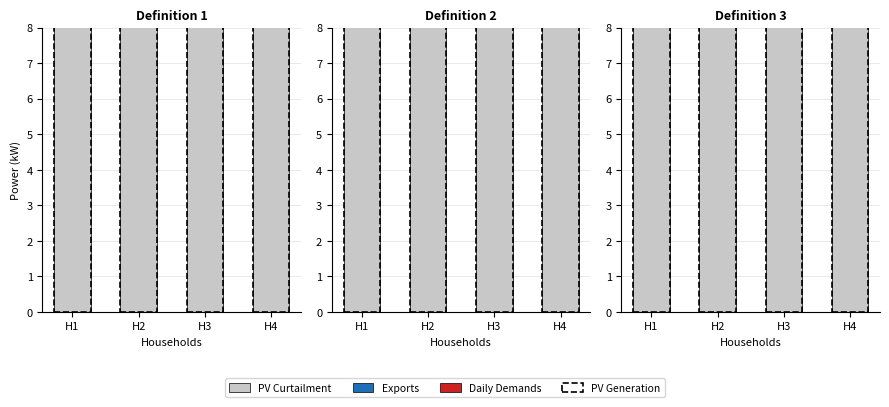

How many data points does each series have?

4